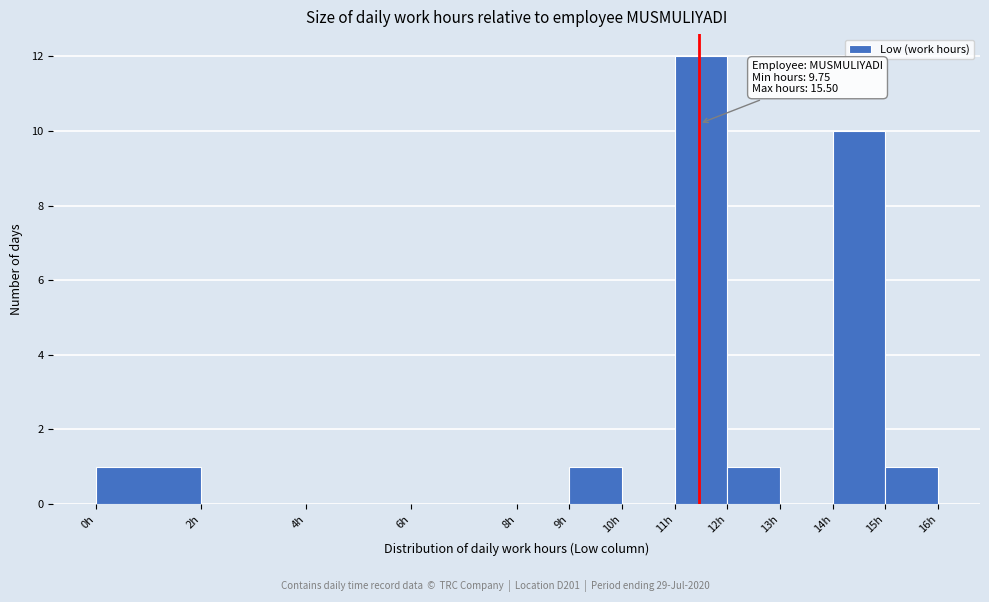

Over which range of the x-axis is the bar tallest?

11 to 12